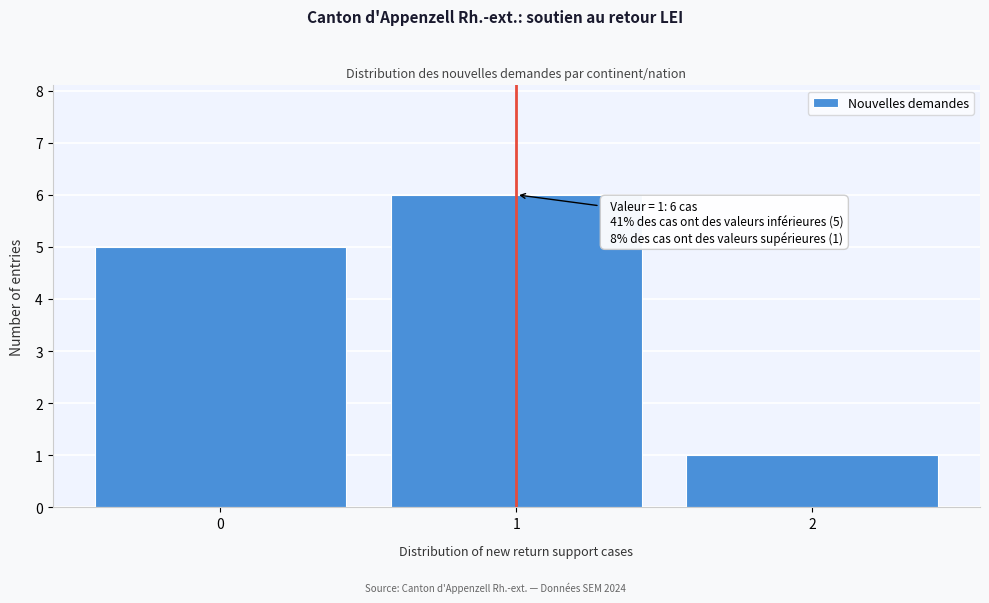

Over which range of the x-axis is the bar tallest?

0.5 to 1.5